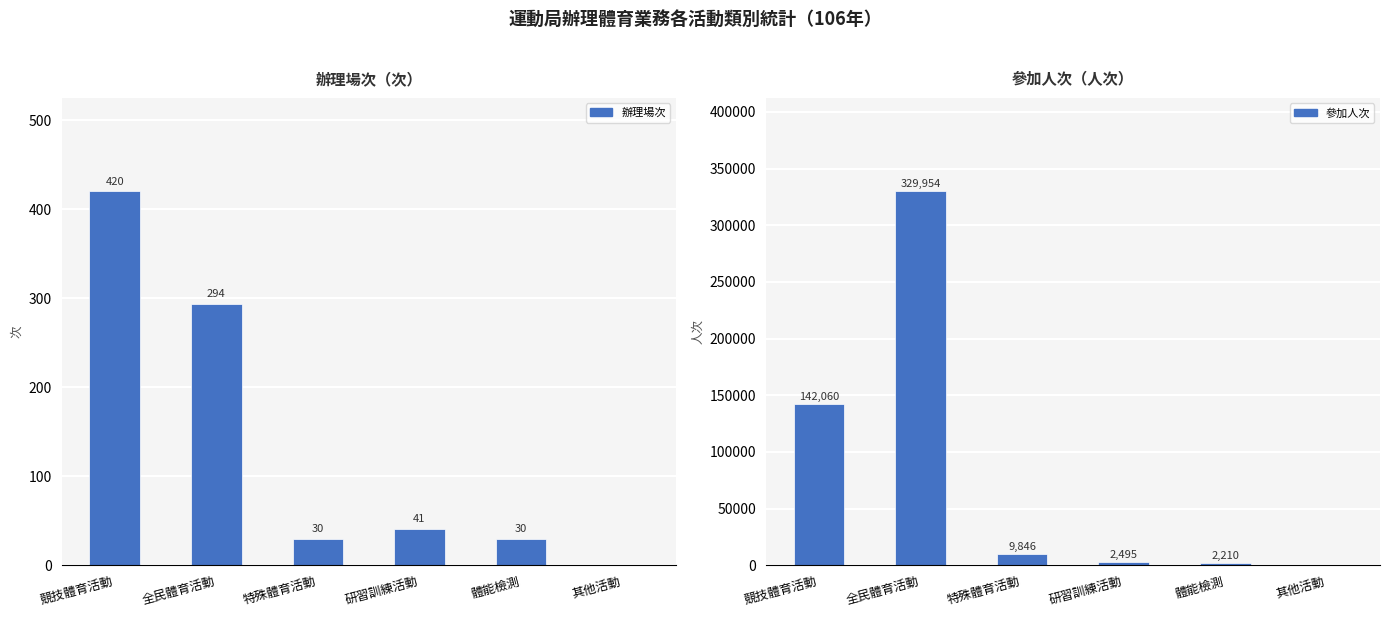

At 研習訓練活動, list the series in order from smallest to largest.

辦理場次, 參加人次